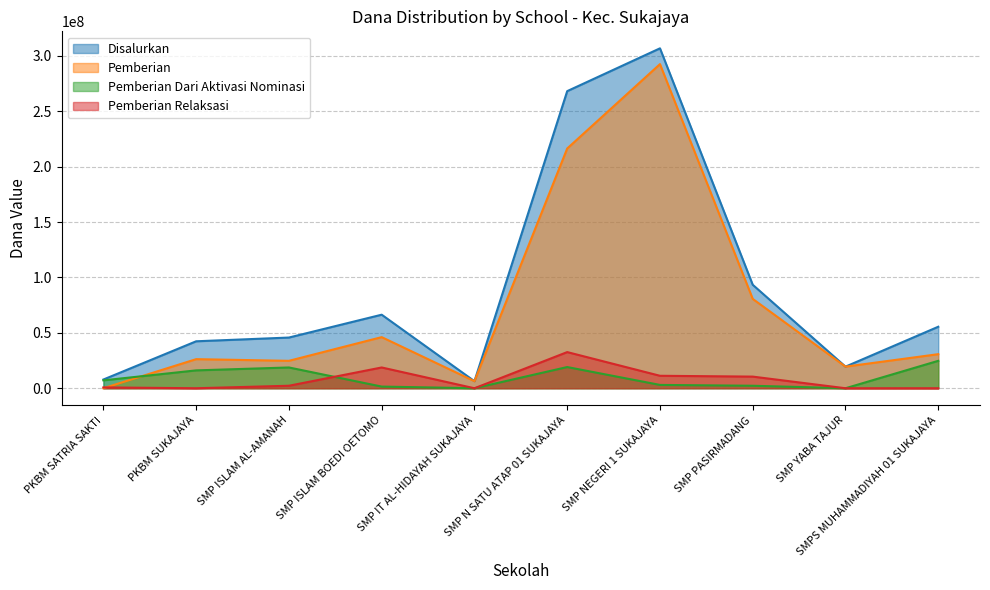

The value of Disalurkan at SMP YABA TAJUR is 26715175. True or false?

False